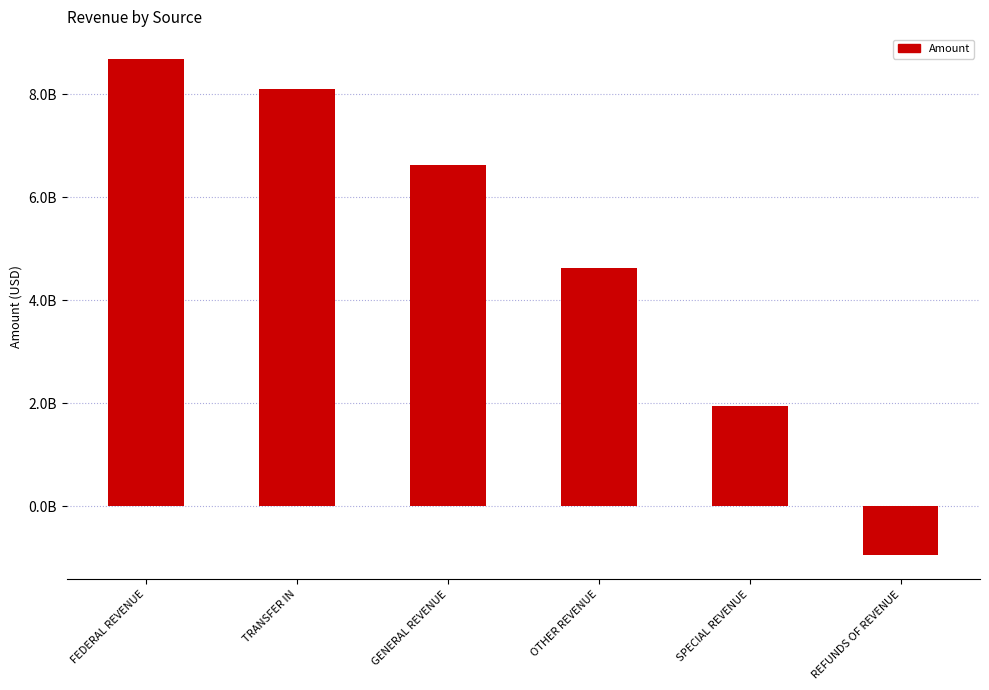

How many values exceed 6619514681?

3